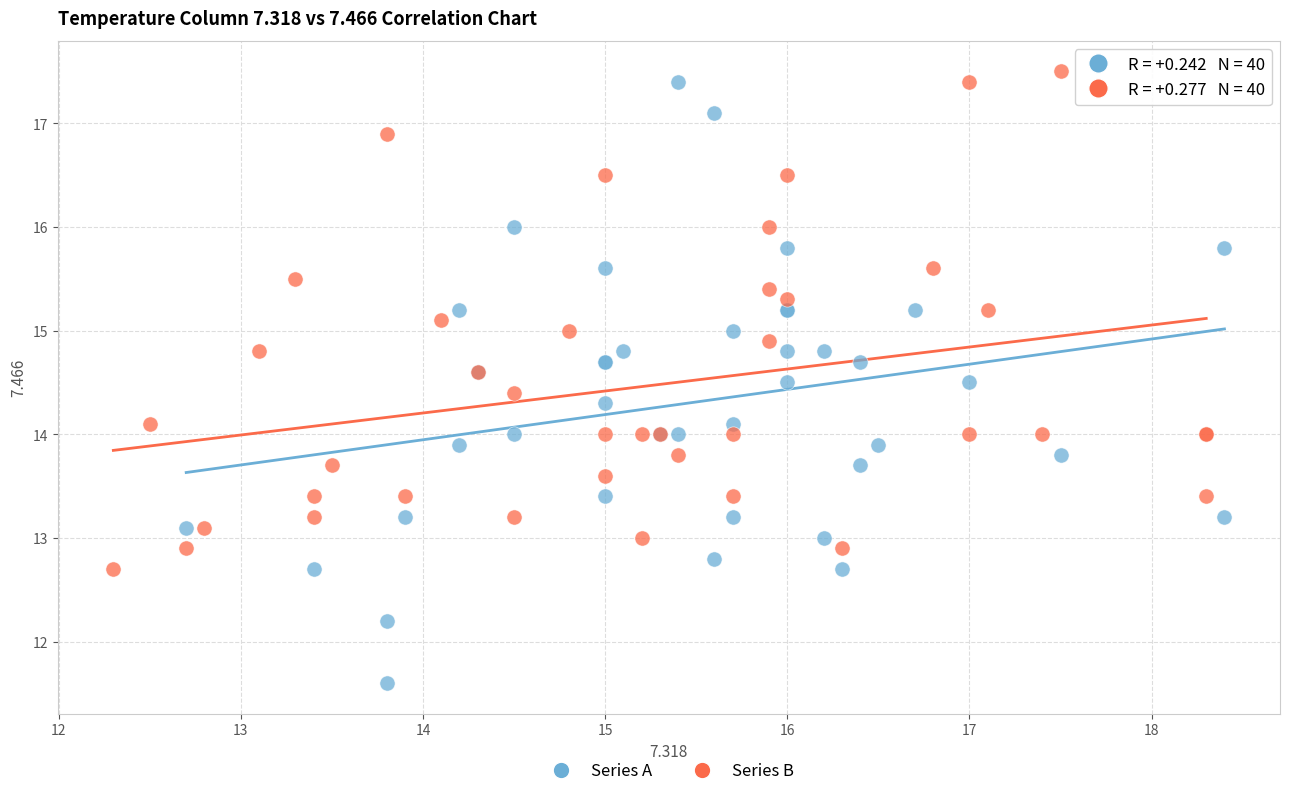

Which series has the largest Y range (max minus min)?

Series A